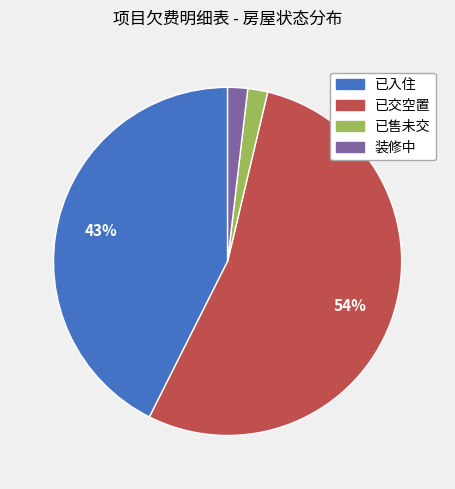

How many segments does this pie chart have?

4